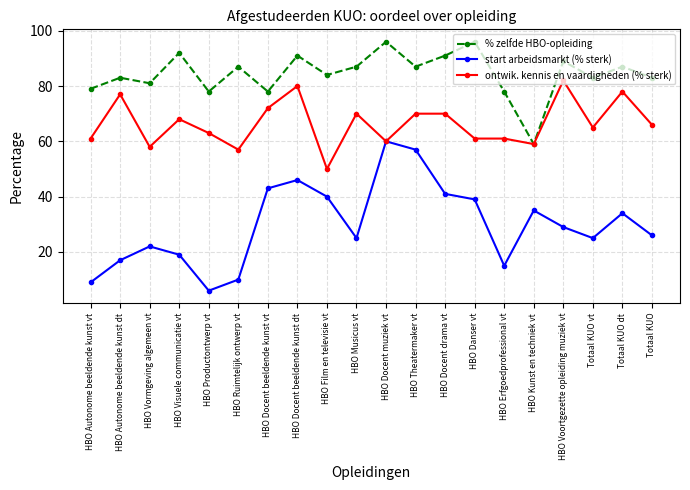

What is the sum of the start arbeidsmarkt (% sterk) values at HBO Autonome beeldende kunst dt and HBO Theatermaker vt?

74